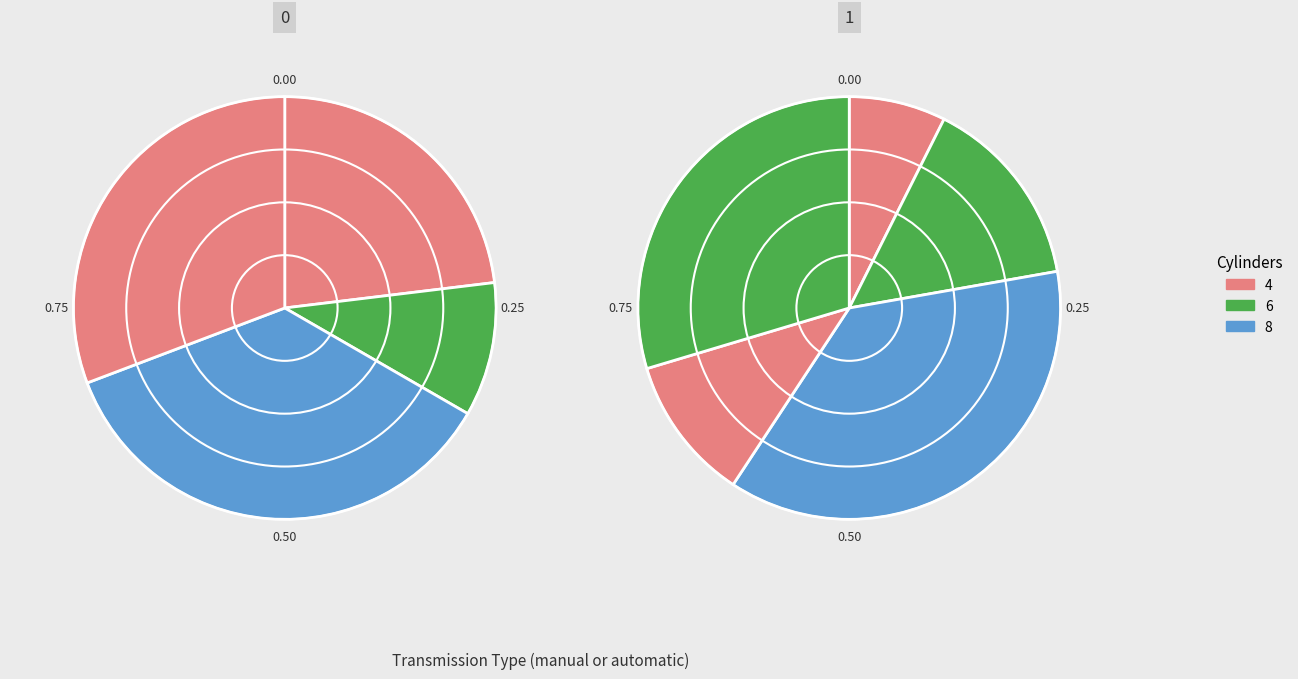

Is there a majority slice in this chart?

No